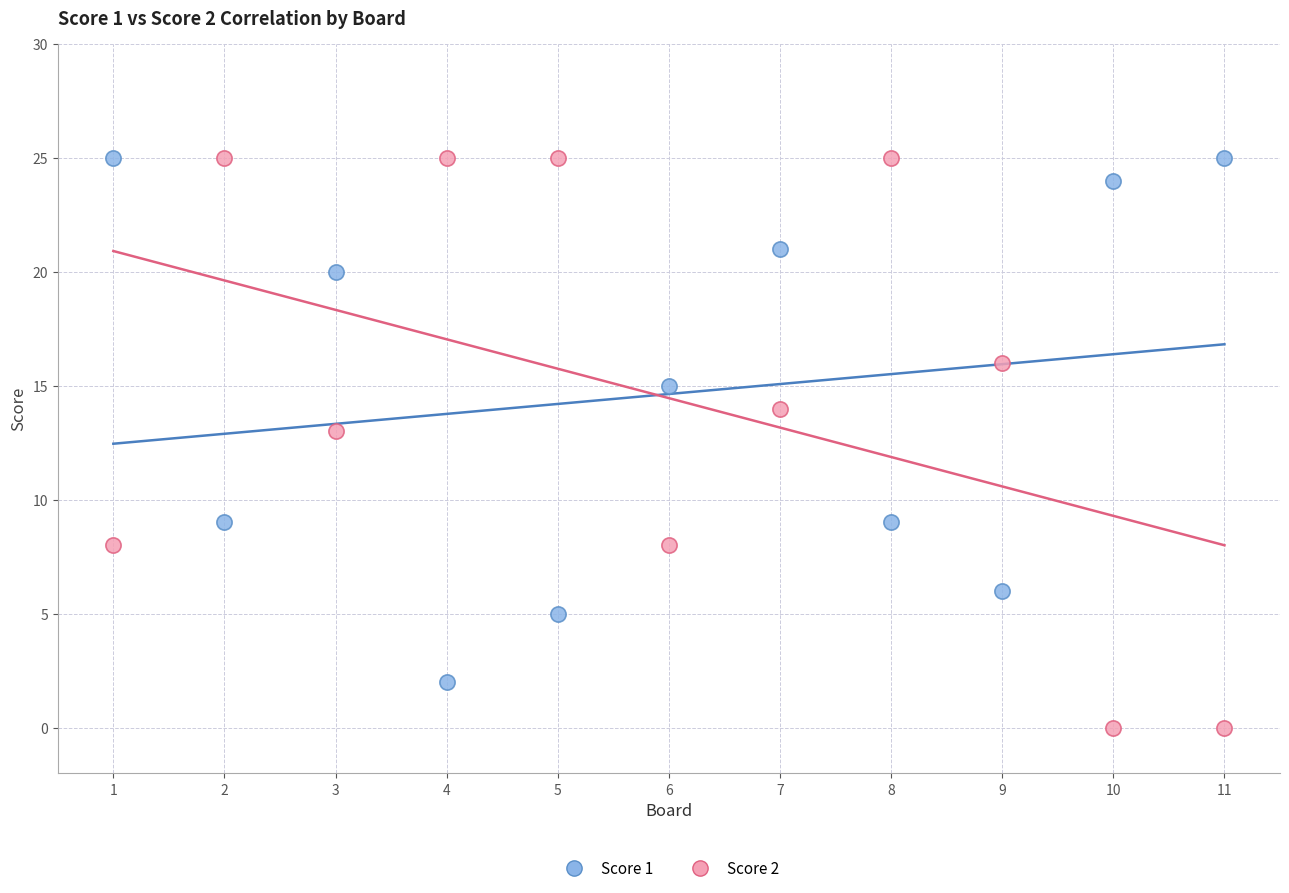

Which series has the widest spread of Y values?

Score 2